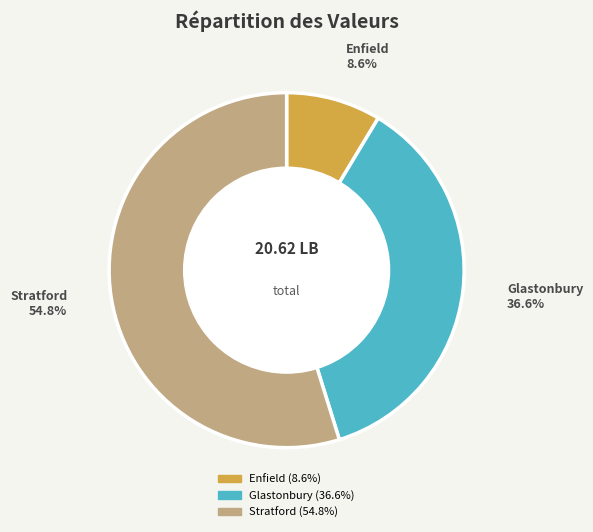

Is there a majority slice in this chart?

Yes